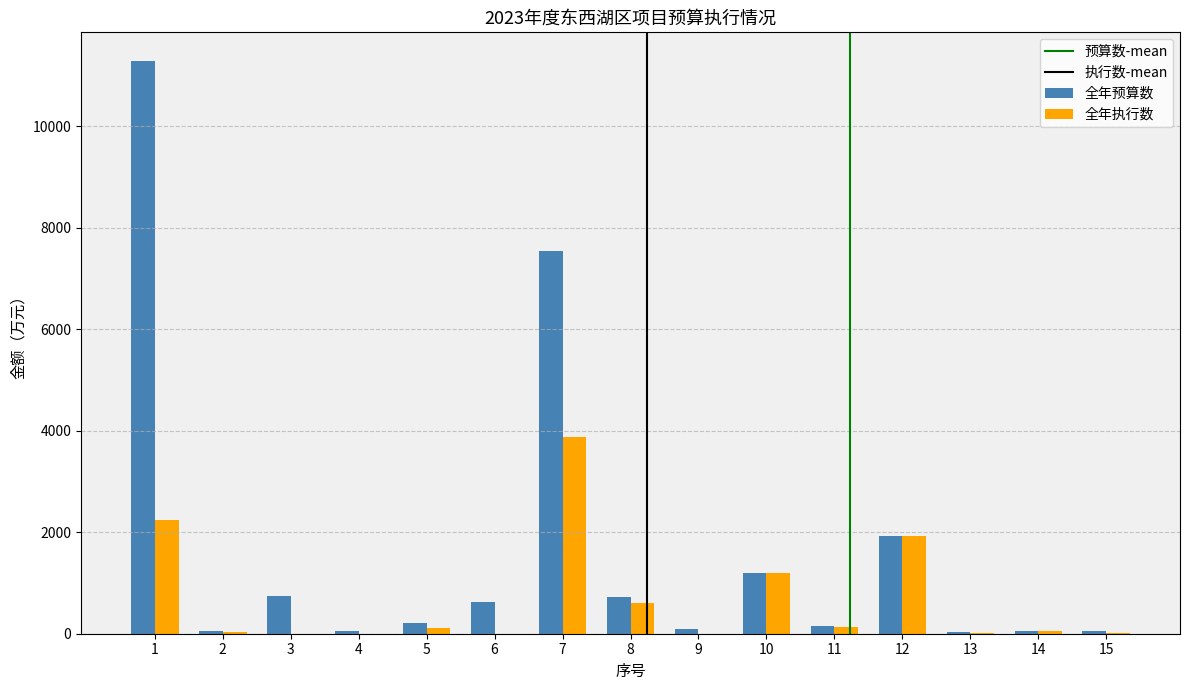

What is the sum of all 全年预算数 values?

24743.9